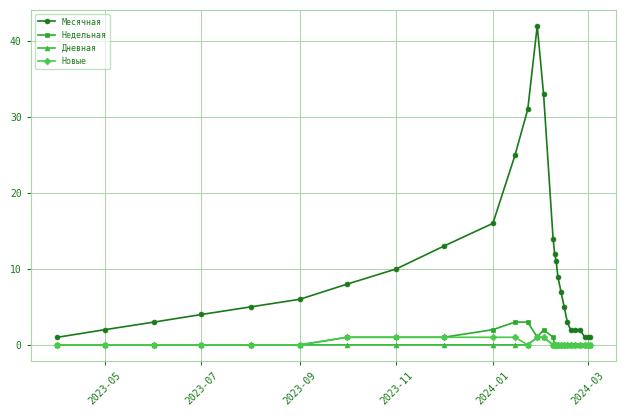

True or false: Недельная and Месячная intersect in this chart.

False